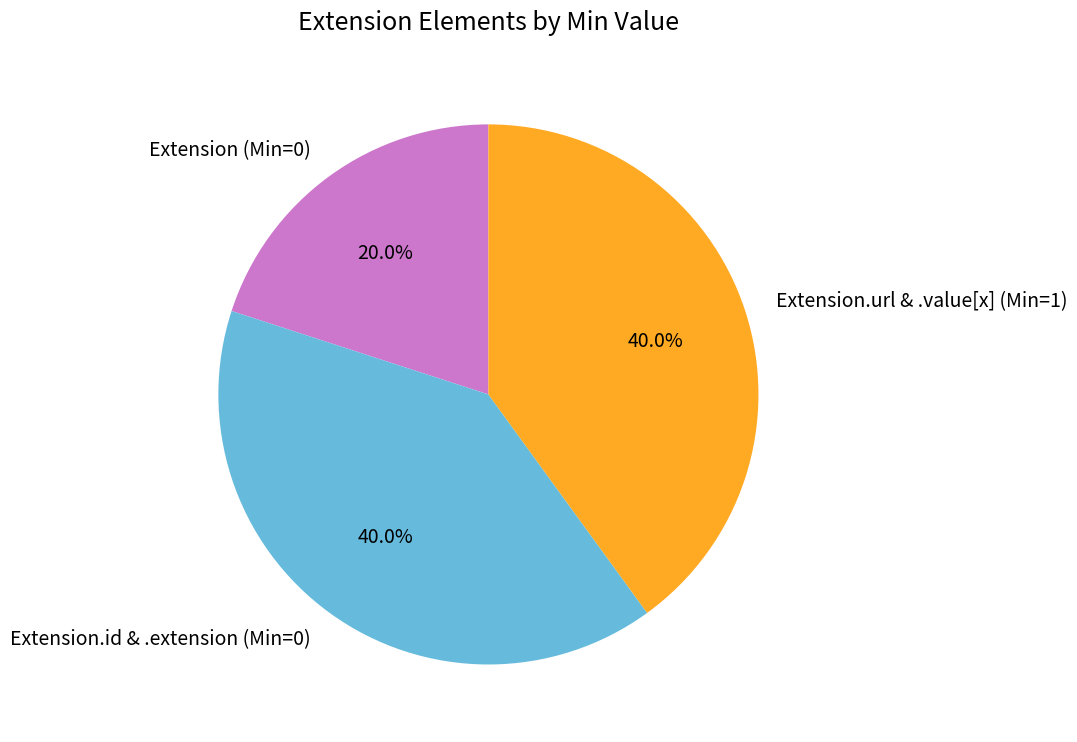

What is the ratio of the value at Extension.url & .value[x] (Min=1) to the value at Extension.id & .extension (Min=0)?

1.0